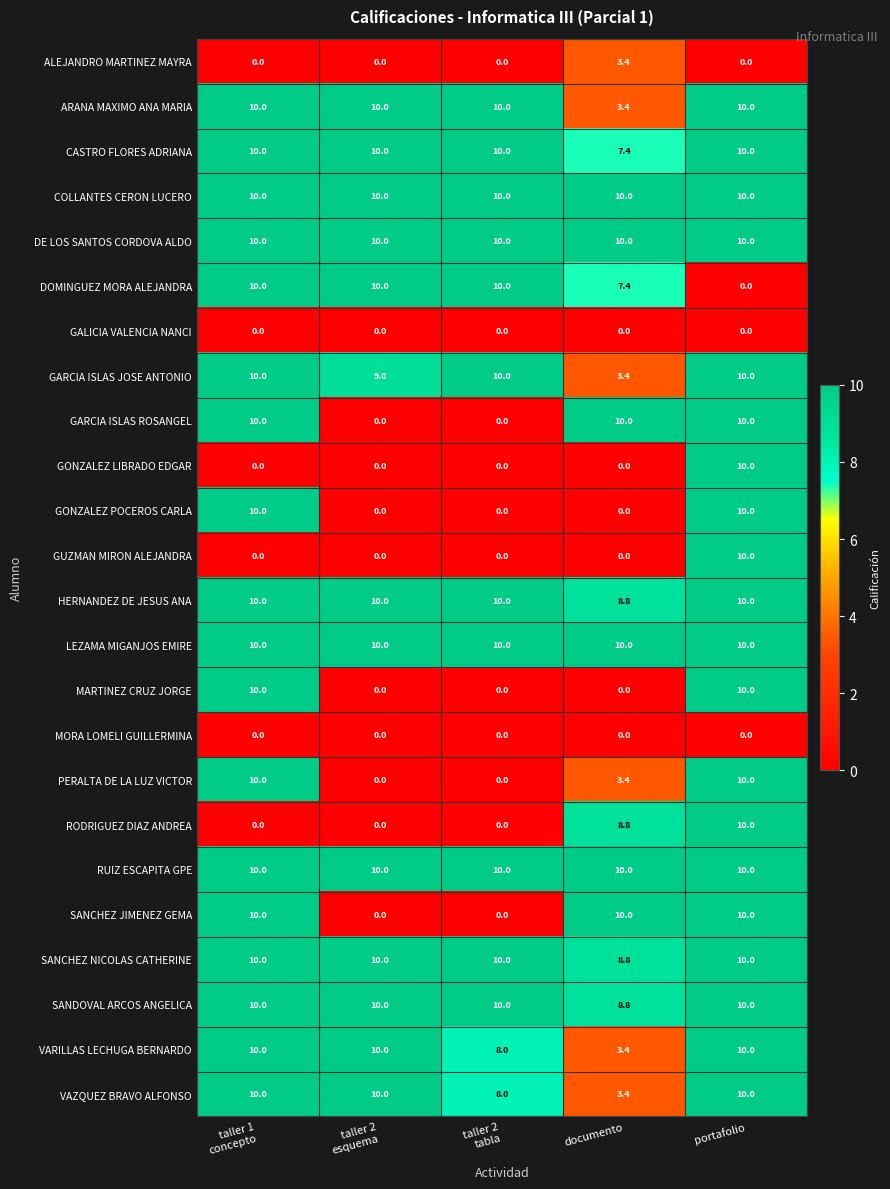

How many categories are shown in the chart?

5